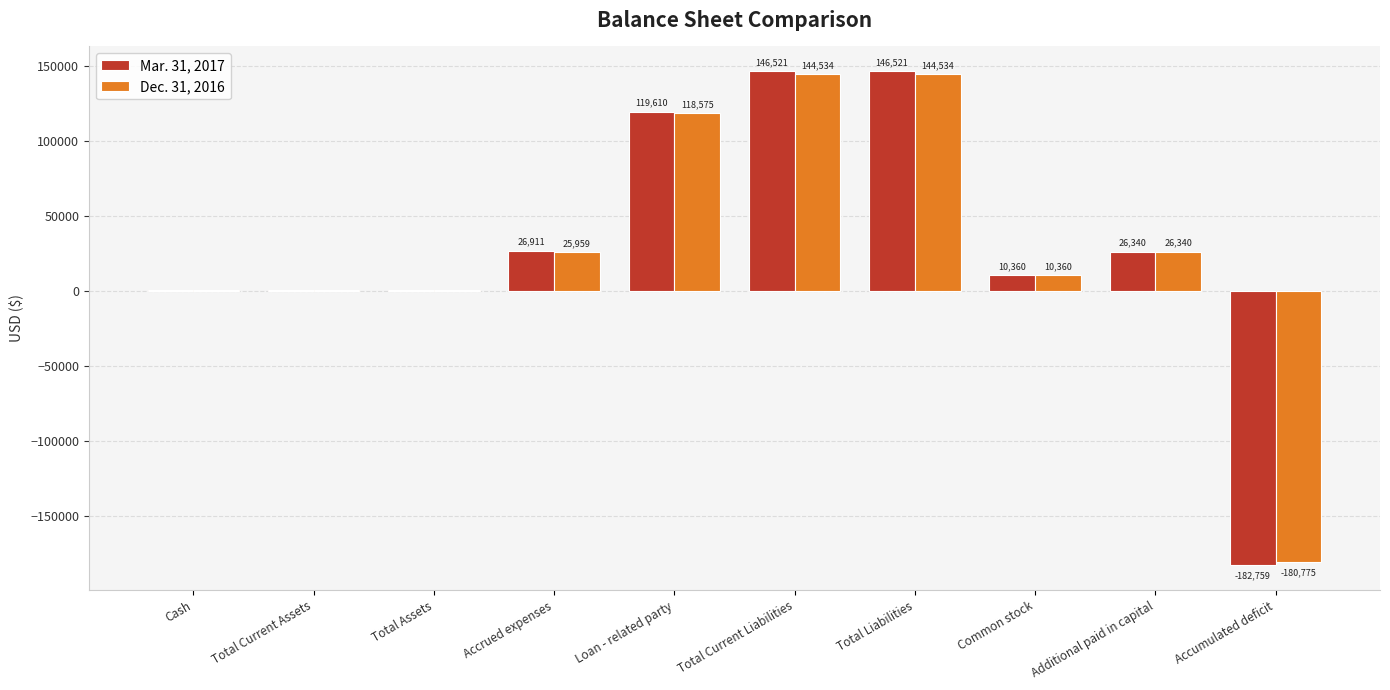

How many values in Mar. 31, 2017 are above zero?

9